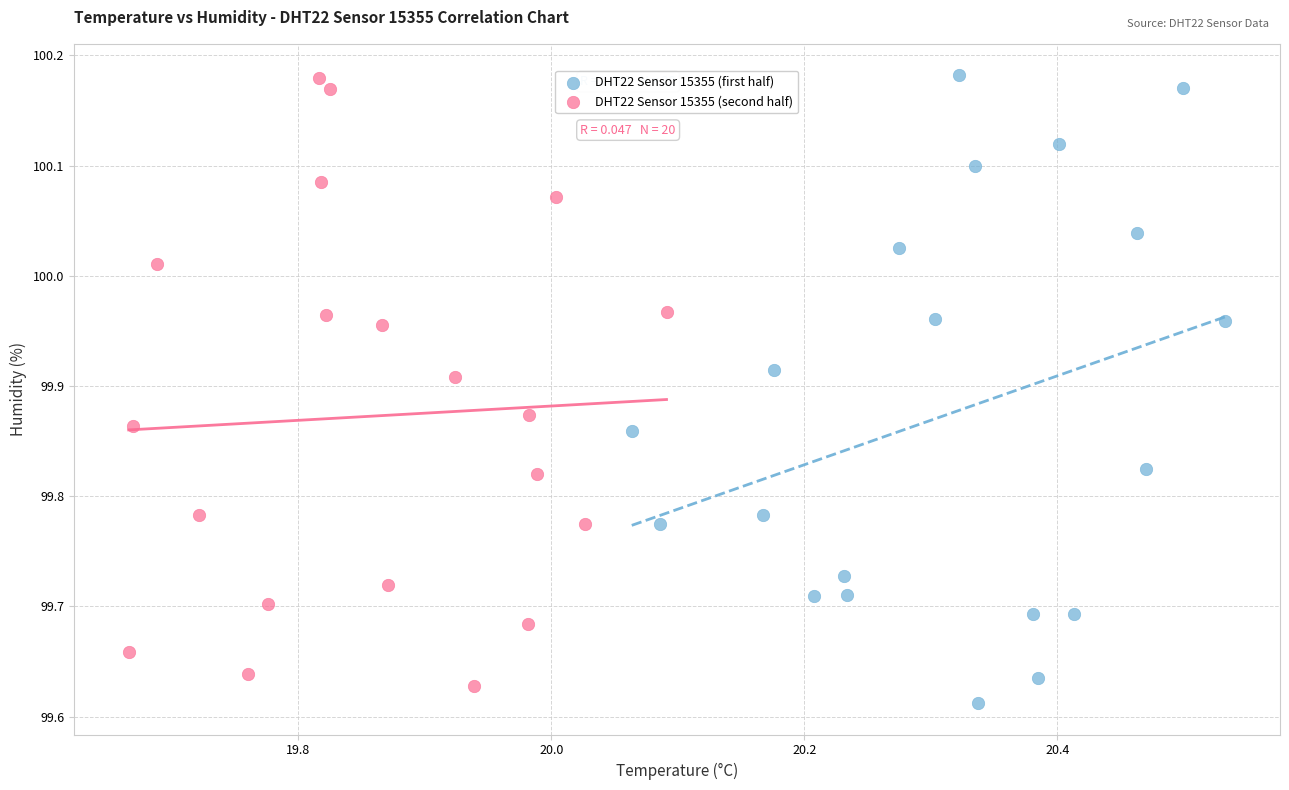

What are all the series names shown in the legend?

DHT22 Sensor 15355 (first half), DHT22 Sensor 15355 (second half)